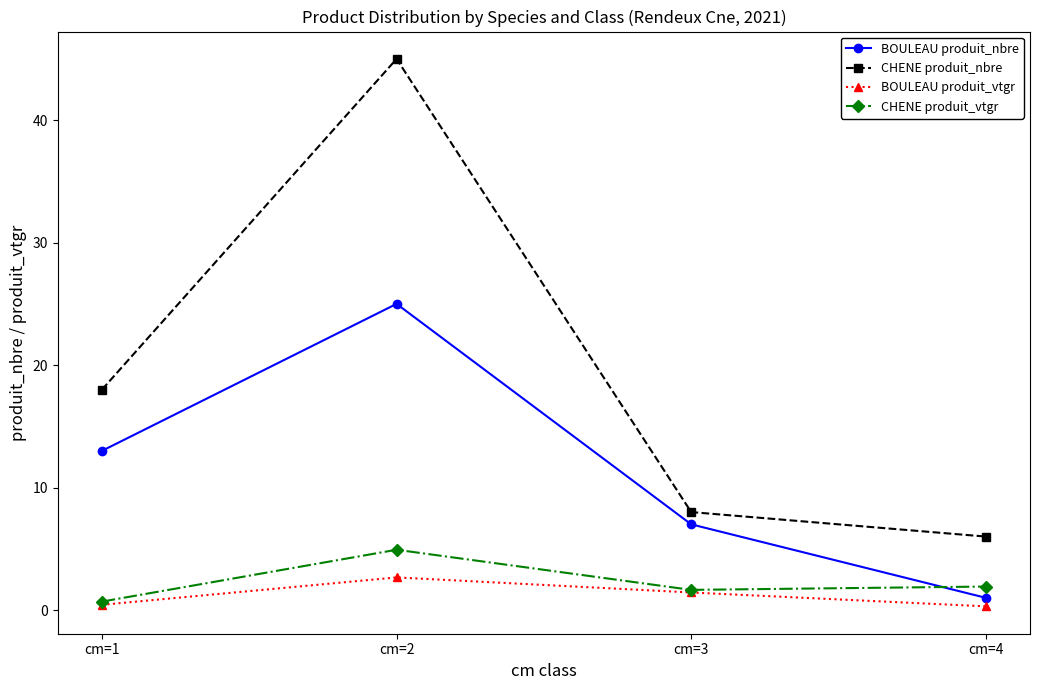

What is the sum of all BOULEAU produit_nbre values?

46.0